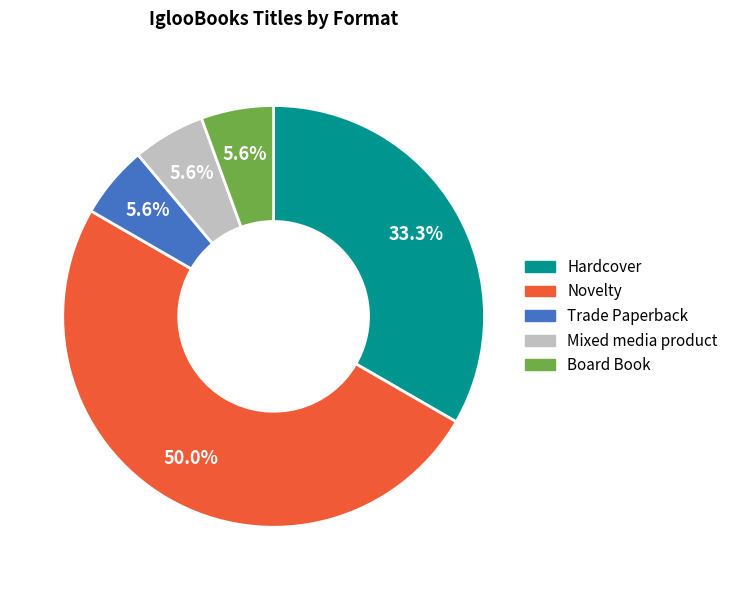

What is the largest slice in the pie chart?

Novelty